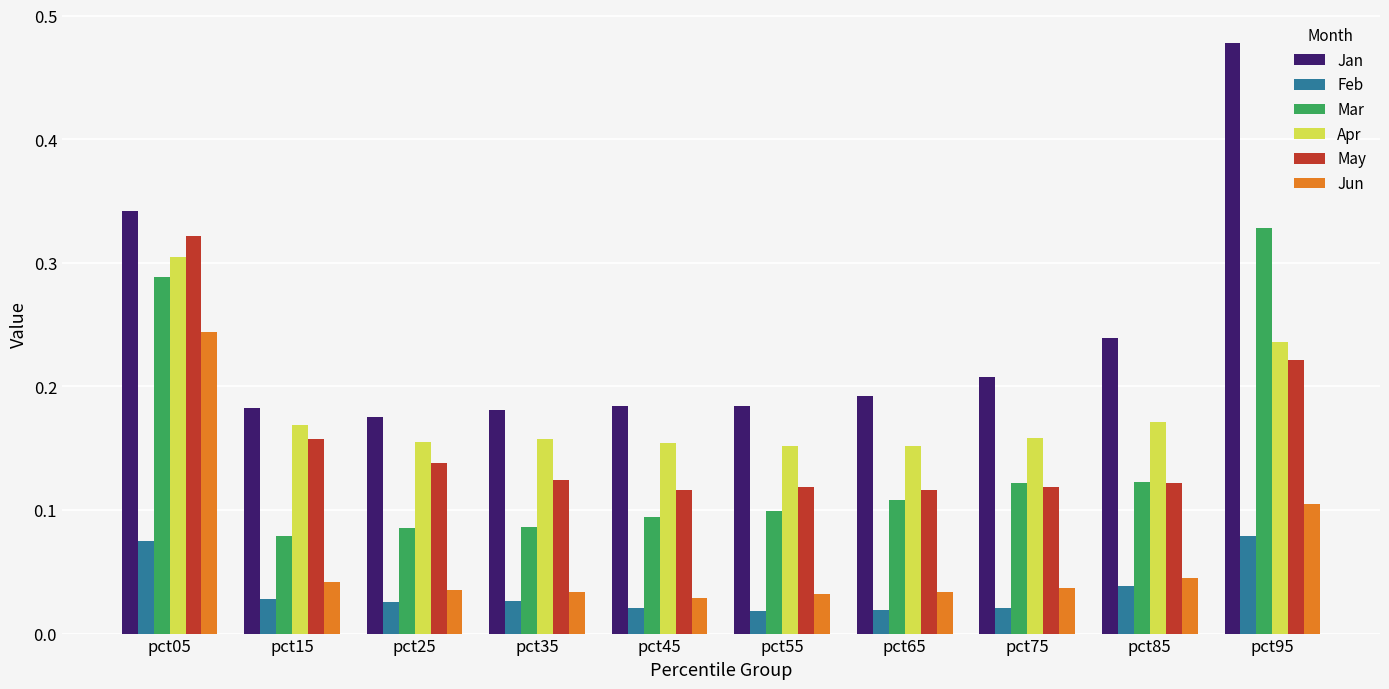

Between pct55 and pct85, which series saw the biggest shift?

Jan